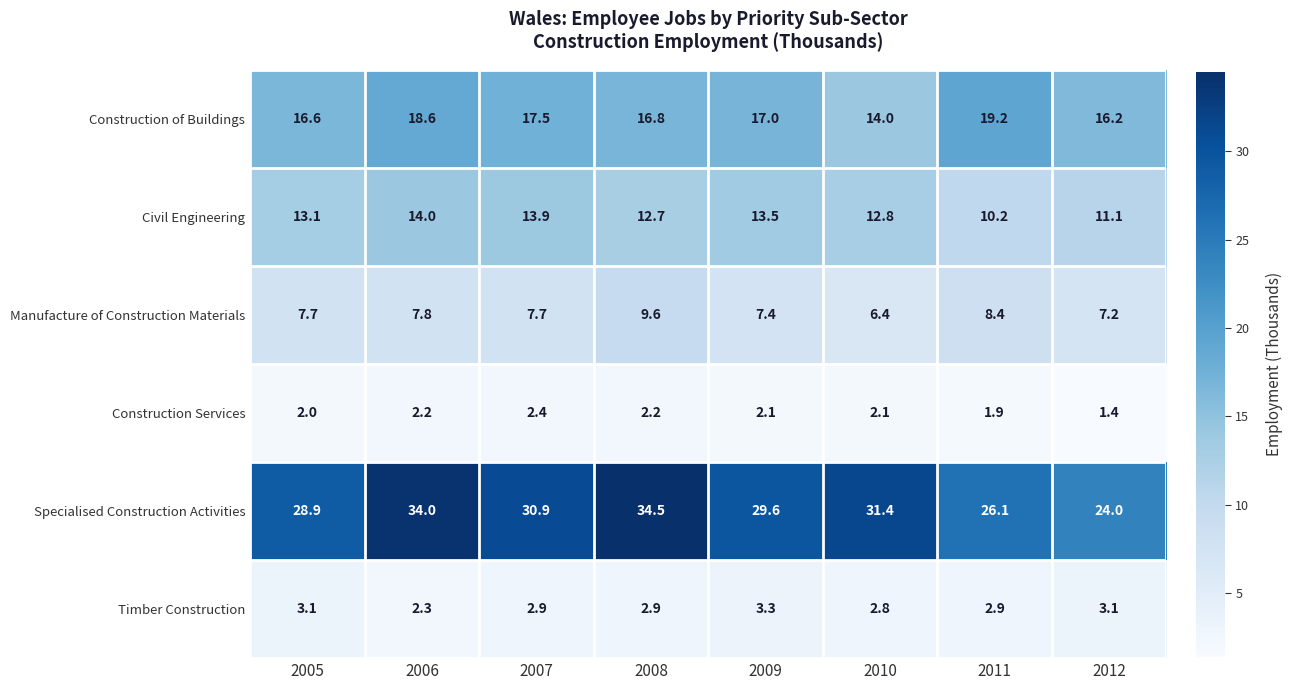

Which label corresponds to the largest value in the chart?

2008